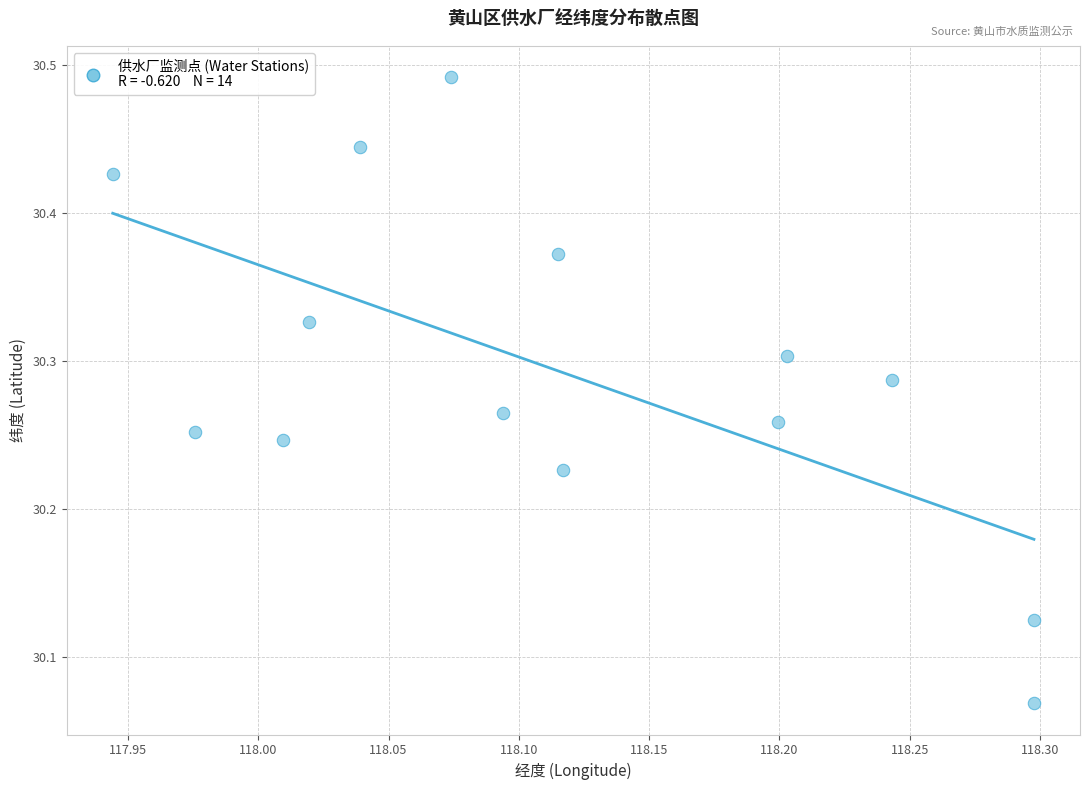

What is the range of X values (max minus min)?

0.4